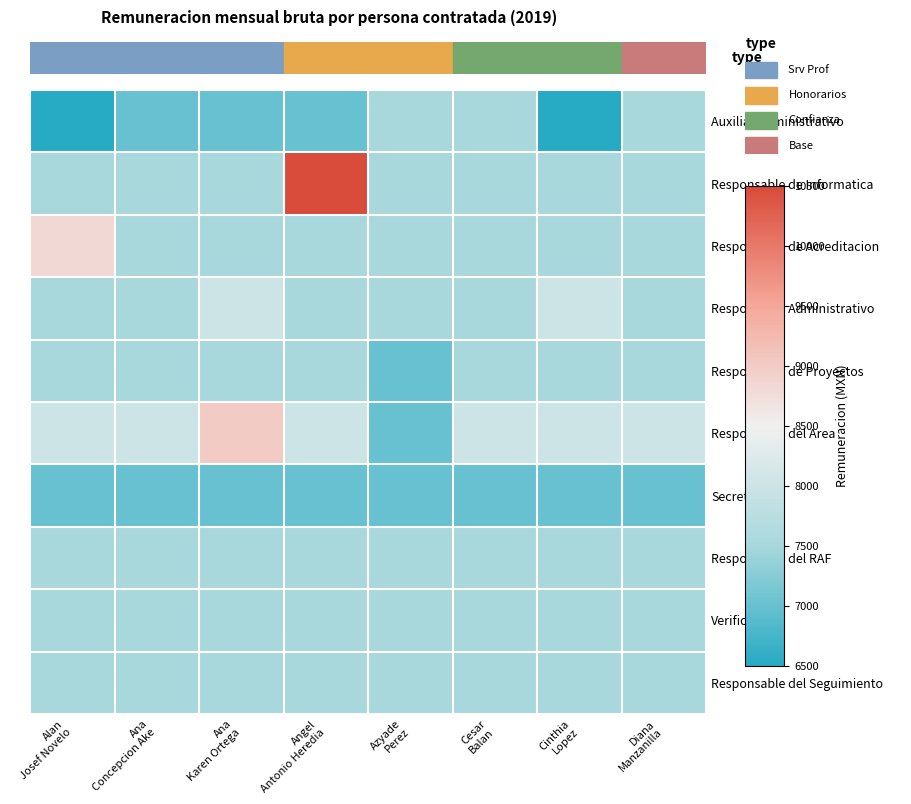

Reading left to right, list all the values displayed in this chart.

Auxiliar Administrativo: Alan
Josef Novelo=6500	Ana
Concepcion Ake=7000	Ana
Karen Ortega=7000	Angel
Antonio Heredia=7000	Azyade
Perez=7500	Cesar
Balan=7500	Cinthia
Lopez=6500	Diana
Manzanilla=7500
Responsable de Informatica: Alan
Josef Novelo=7500	Ana
Concepcion Ake=7500	Ana
Karen Ortega=7500	Angel
Antonio Heredia=10500	Azyade
Perez=7500	Cesar
Balan=7500	Cinthia
Lopez=7500	Diana
Manzanilla=7500
Responsable de Acreditacion: Alan
Josef Novelo=8827	Ana
Concepcion Ake=7500	Ana
Karen Ortega=7500	Angel
Antonio Heredia=7500	Azyade
Perez=7500	Cesar
Balan=7500	Cinthia
Lopez=7500	Diana
Manzanilla=7500
Responsable Administrativo: Alan
Josef Novelo=7500	Ana
Concepcion Ake=7500	Ana
Karen Ortega=8000	Angel
Antonio Heredia=7500	Azyade
Perez=7500	Cesar
Balan=7500	Cinthia
Lopez=8000	Diana
Manzanilla=7500
Responsable de Proyectos: Alan
Josef Novelo=7500	Ana
Concepcion Ake=7500	Ana
Karen Ortega=7500	Angel
Antonio Heredia=7500	Azyade
Perez=7000	Cesar
Balan=7500	Cinthia
Lopez=7500	Diana
Manzanilla=7500
Responsable del Area: Alan
Josef Novelo=8000	Ana
Concepcion Ake=8000	Ana
Karen Ortega=9000	Angel
Antonio Heredia=8000	Azyade
Perez=7000	Cesar
Balan=8000	Cinthia
Lopez=8000	Diana
Manzanilla=8000
Secretaria: Alan
Josef Novelo=7000	Ana
Concepcion Ake=7000	Ana
Karen Ortega=7000	Angel
Antonio Heredia=7000	Azyade
Perez=7000	Cesar
Balan=7000	Cinthia
Lopez=7000	Diana
Manzanilla=7000
Responsable del RAF: Alan
Josef Novelo=7500	Ana
Concepcion Ake=7500	Ana
Karen Ortega=7500	Angel
Antonio Heredia=7500	Azyade
Perez=7500	Cesar
Balan=7500	Cinthia
Lopez=7500	Diana
Manzanilla=7500
Verificadora: Alan
Josef Novelo=7500	Ana
Concepcion Ake=7500	Ana
Karen Ortega=7500	Angel
Antonio Heredia=7500	Azyade
Perez=7500	Cesar
Balan=7500	Cinthia
Lopez=7500	Diana
Manzanilla=7500
Responsable del Seguimiento: Alan
Josef Novelo=7500	Ana
Concepcion Ake=7500	Ana
Karen Ortega=7500	Angel
Antonio Heredia=7500	Azyade
Perez=7500	Cesar
Balan=7500	Cinthia
Lopez=7500	Diana
Manzanilla=7500